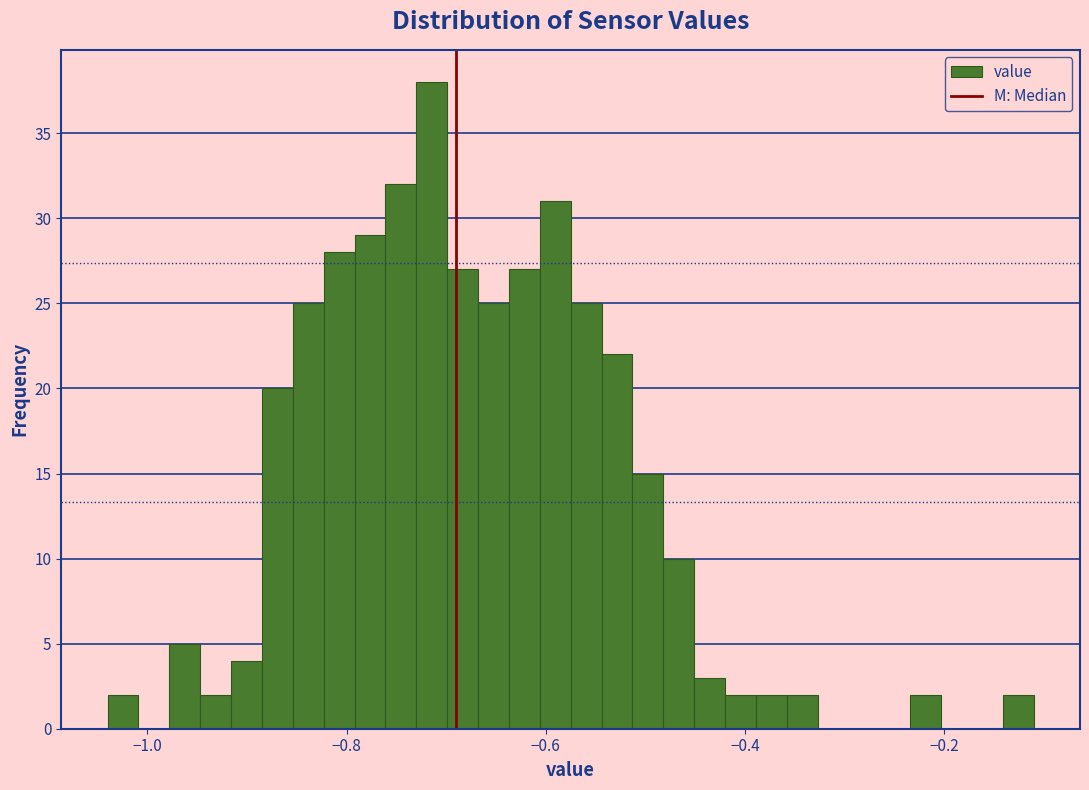

Read against the x-axis, roughly where is the centre of the tallest bar?

-0.72